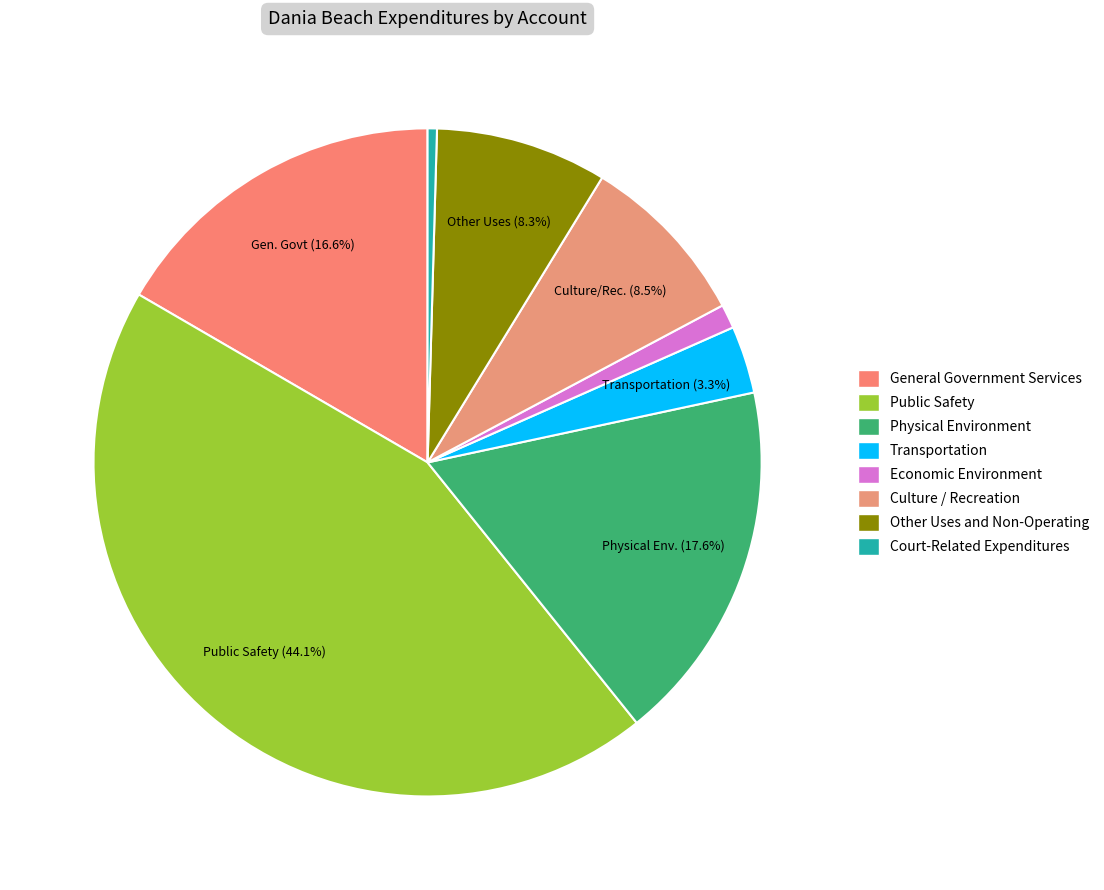

What is the total percentage of General Government Services and Court-Related Expenditures?

17.1%